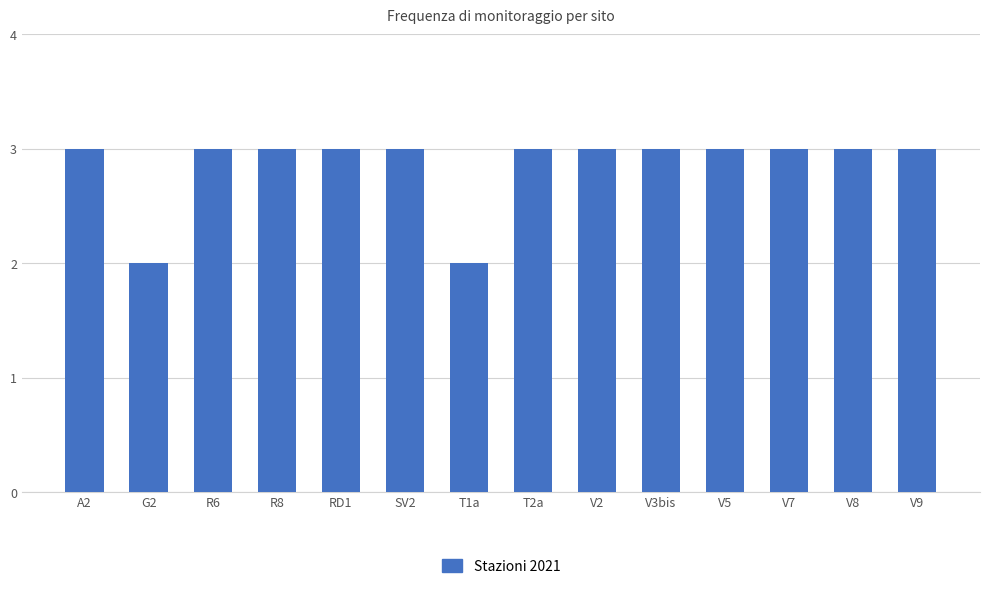

The value at V9 is 3. True or false?

True